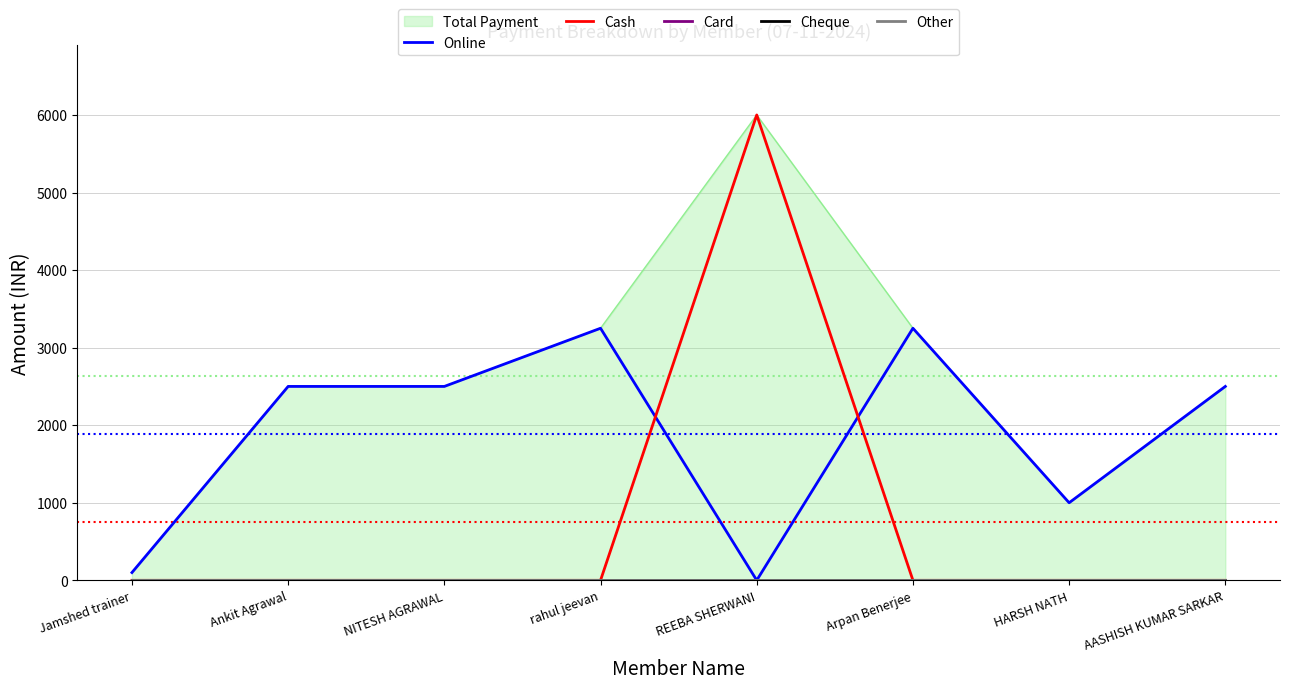

How many lines are shown in the chart?

5